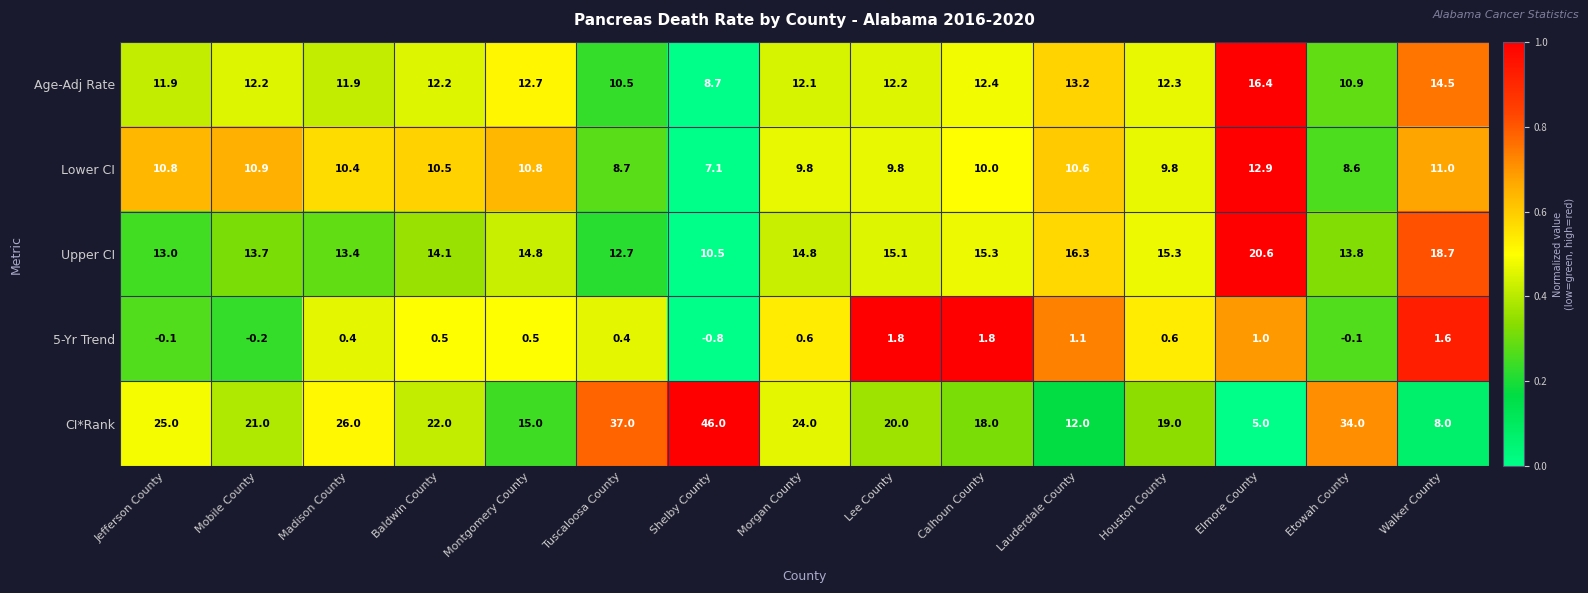

Where does the CI*Rank series first go above 21?

Jefferson County